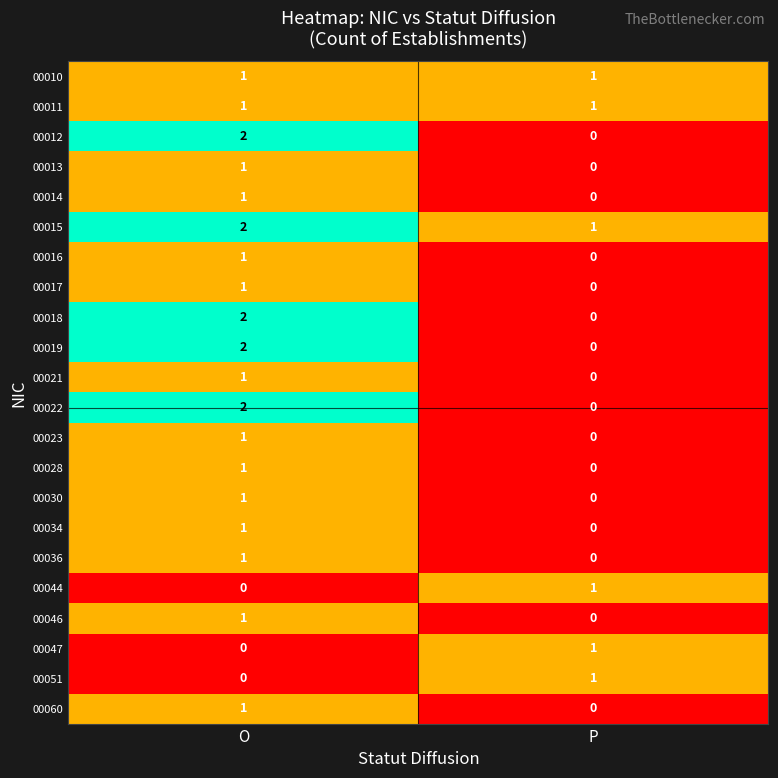

Is it true that 00016 equals 1 at O?

True